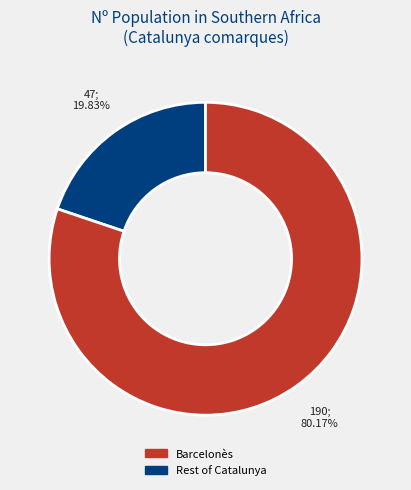

Is there a majority slice in this chart?

Yes